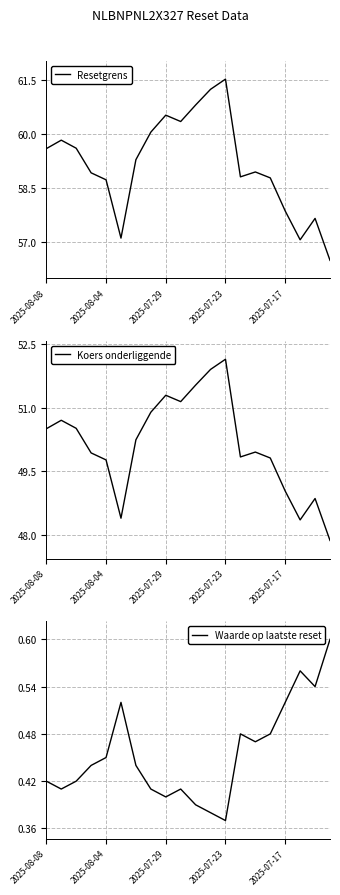

Is the value of Resetgrens at 2025-08-08 greater than the value of Waarde op laatste reset at 13?

Yes